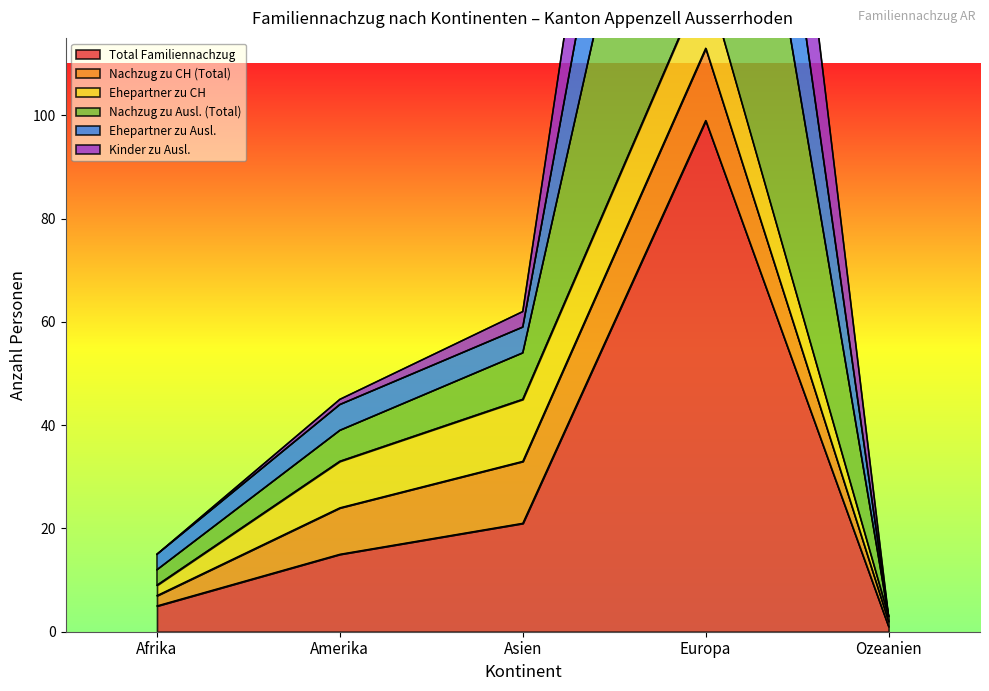

At which label does Nachzug zu Ausl. (Total) reach its minimum?

Ozeanien